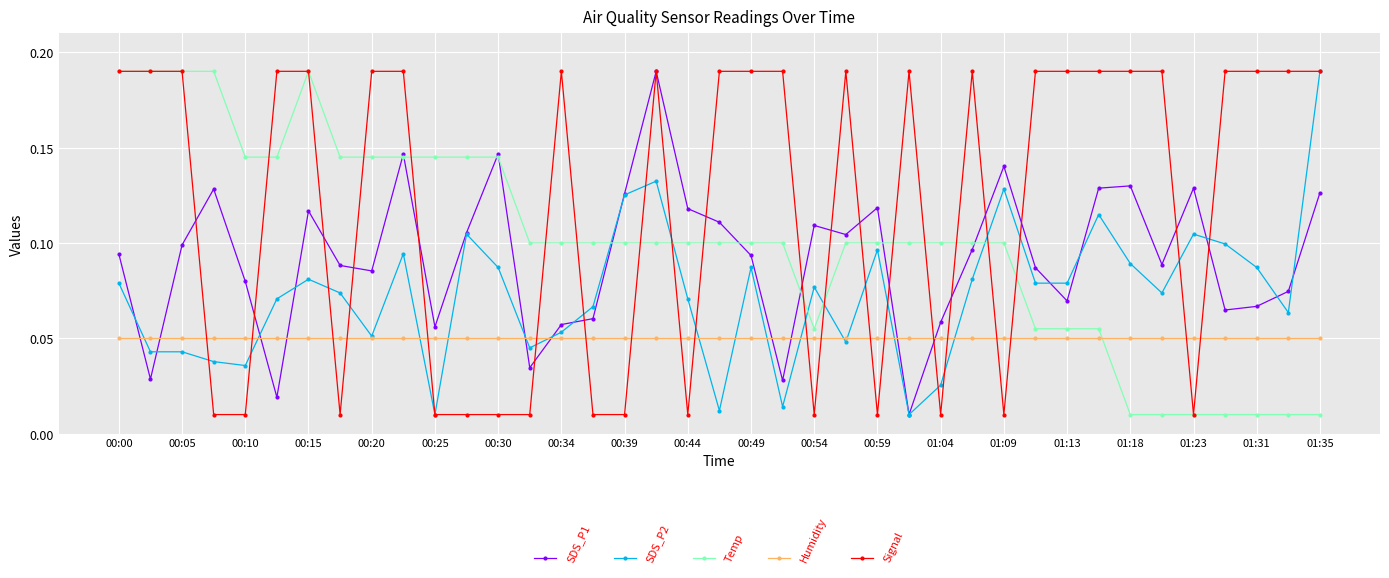

How many times do Humidity and Signal cross each other?

20